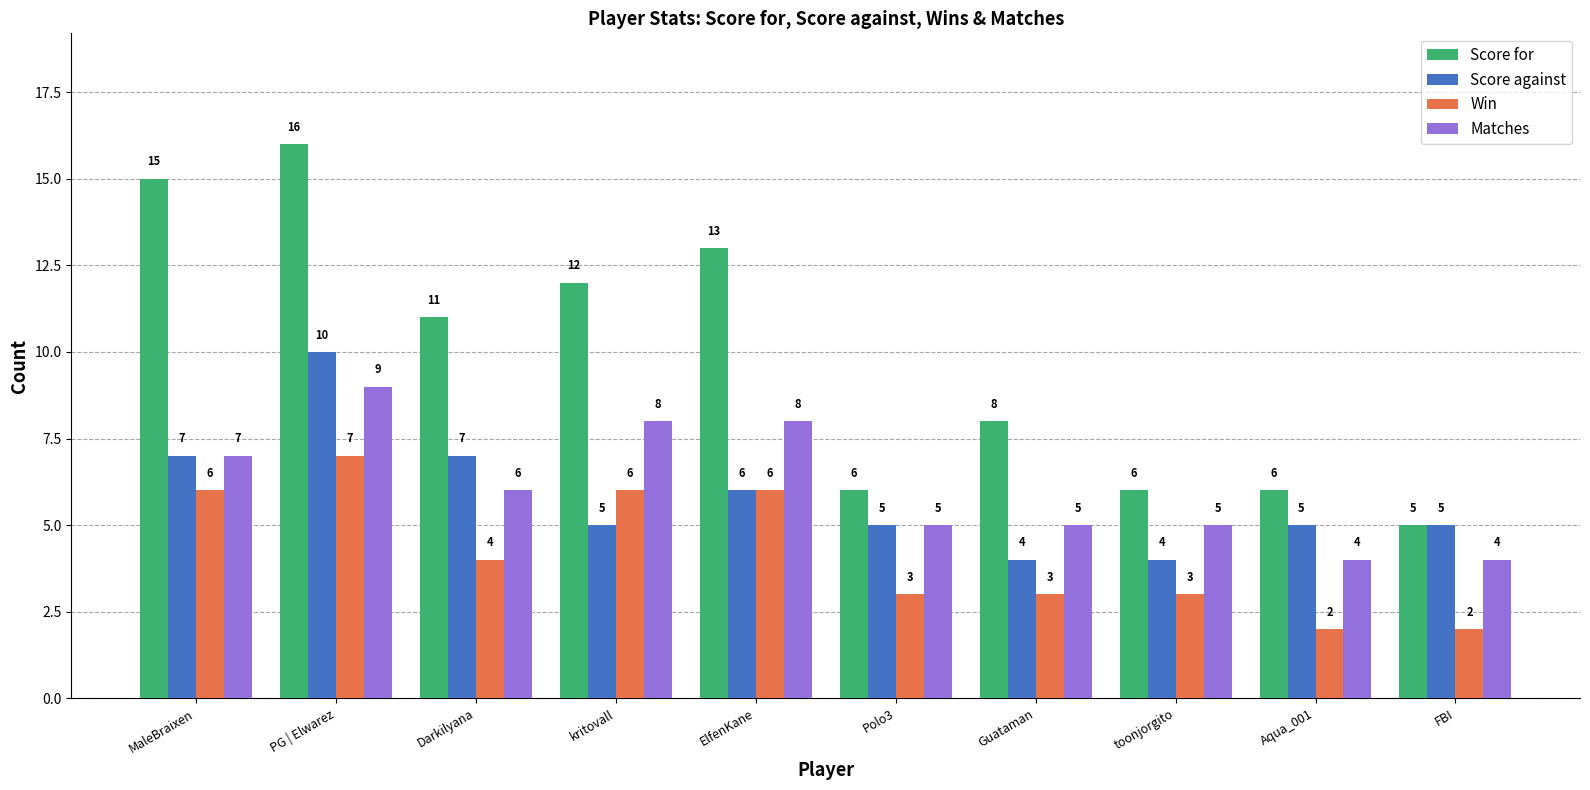

What is the label of the 1st bar from the right?

FBI